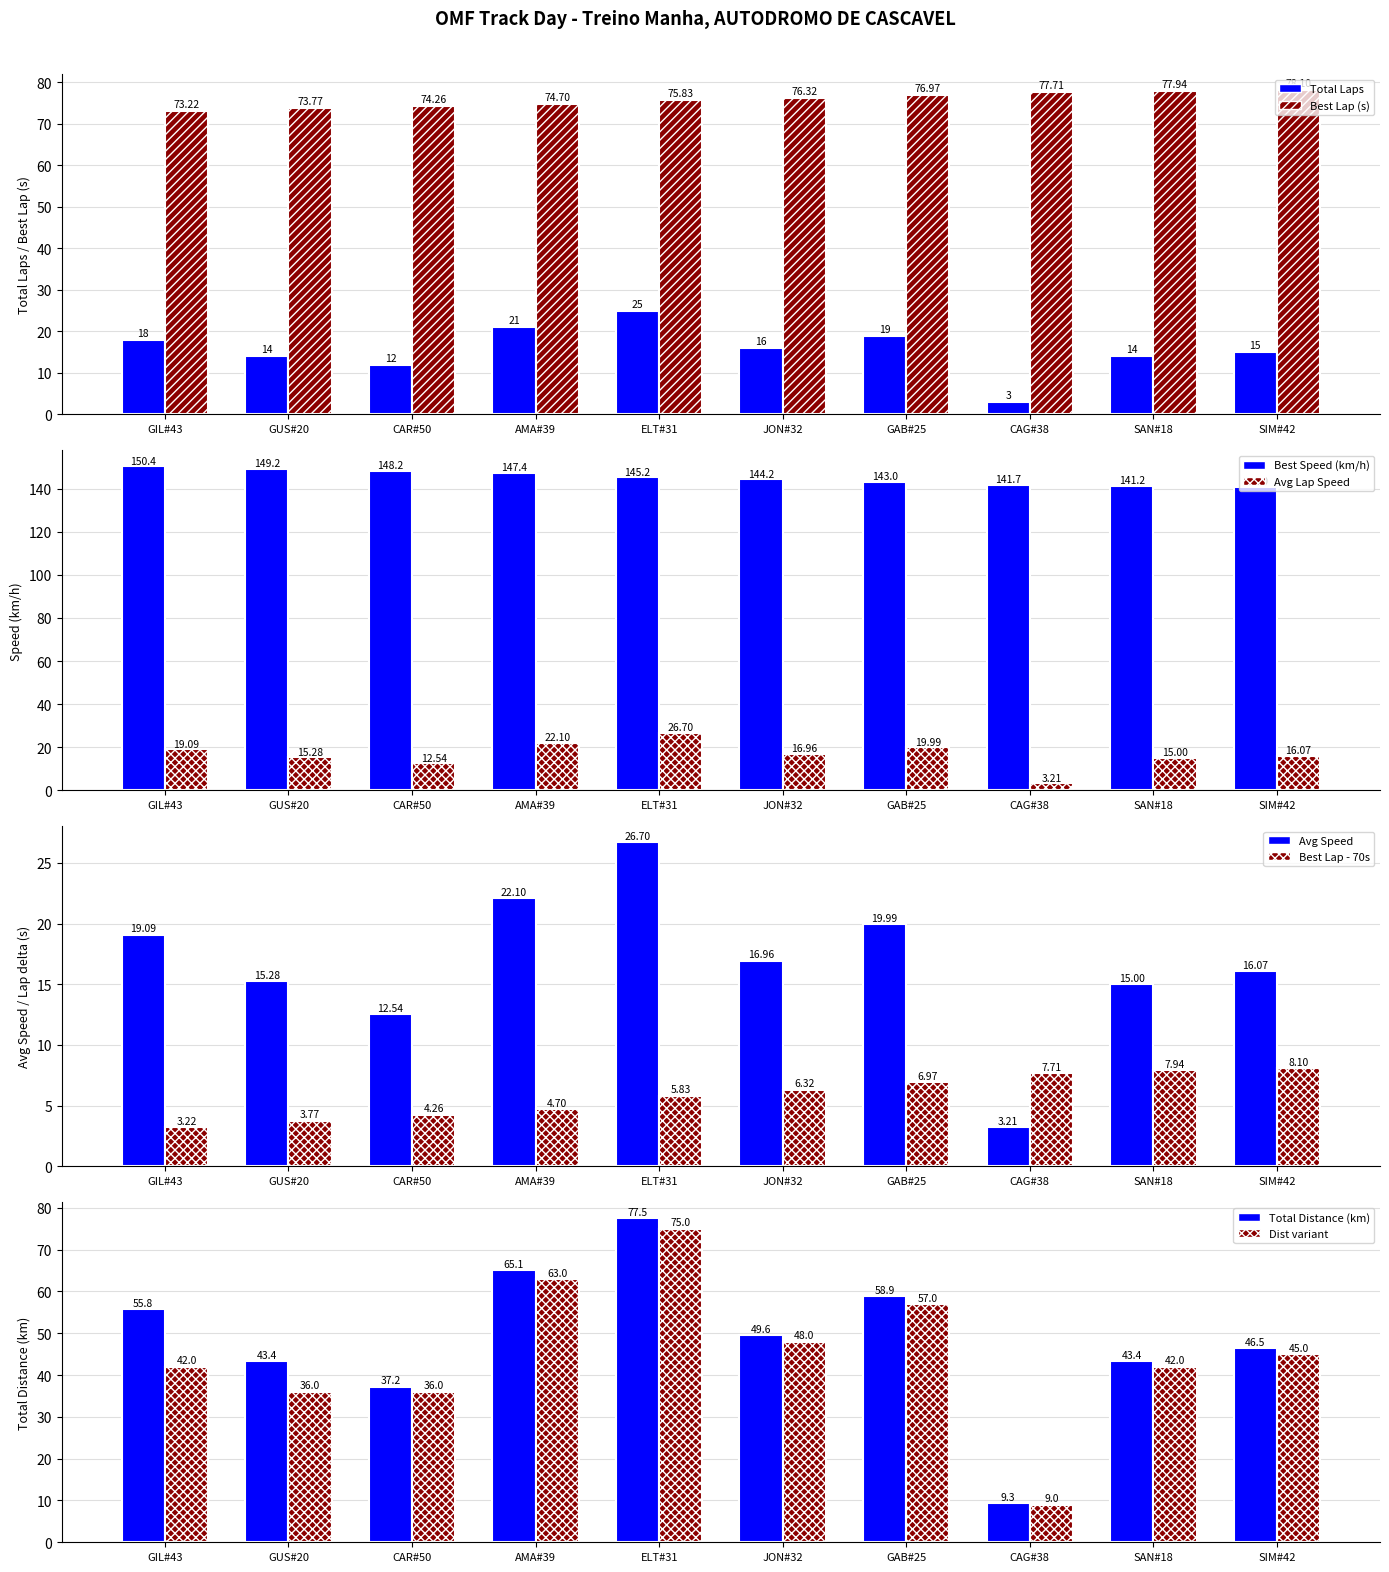

List the labels in order of Best Lap time value, smallest first.

GIL#43, GUS#20, CAR#50, AMA#39, ELT#31, JON#32, GAB#25, CAG#38, SAN#18, SIM#42